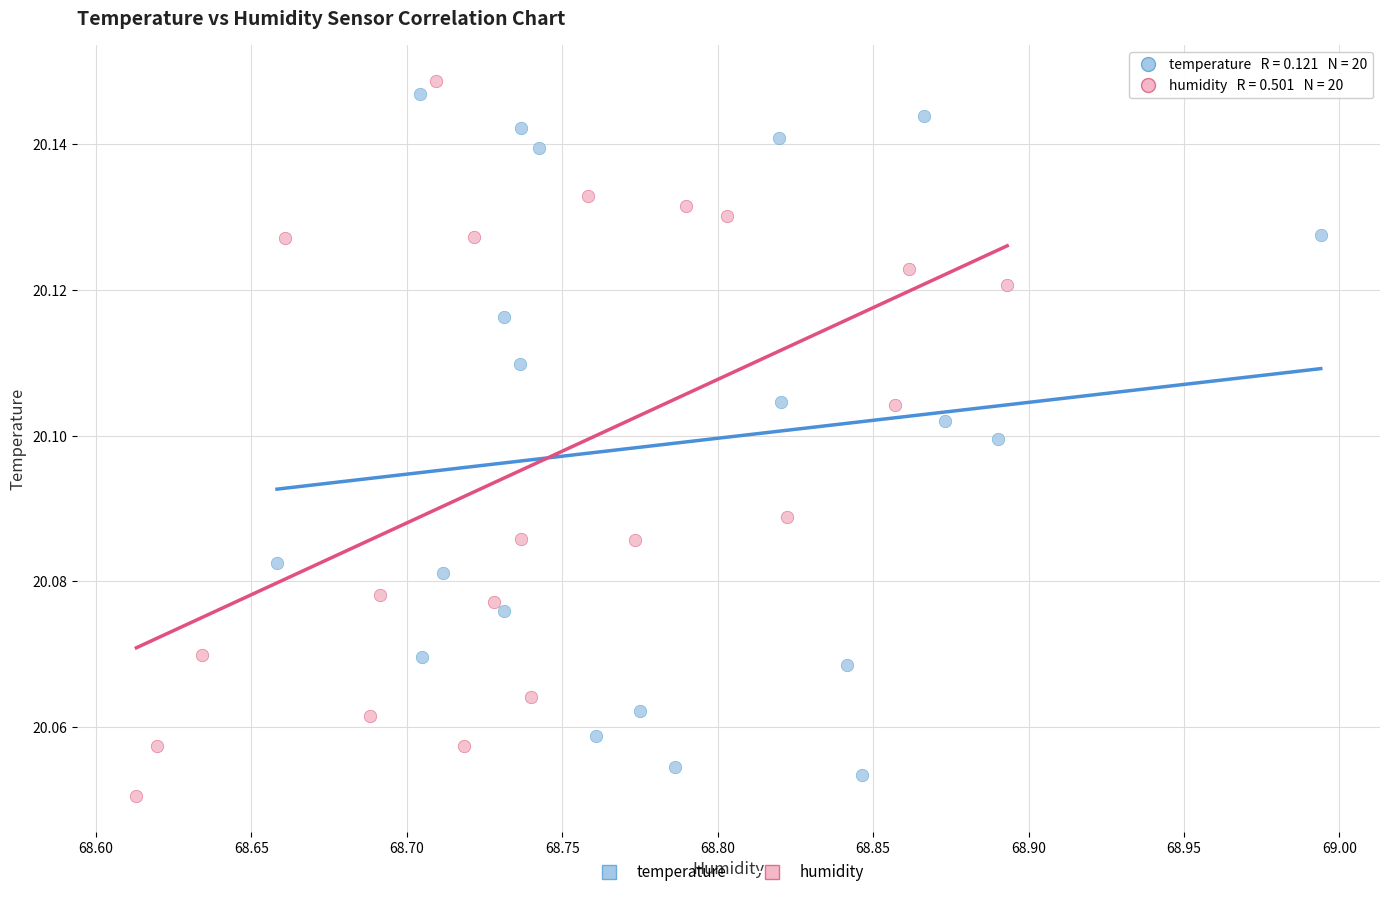

What are all the series names shown in the legend?

temperature, humidity